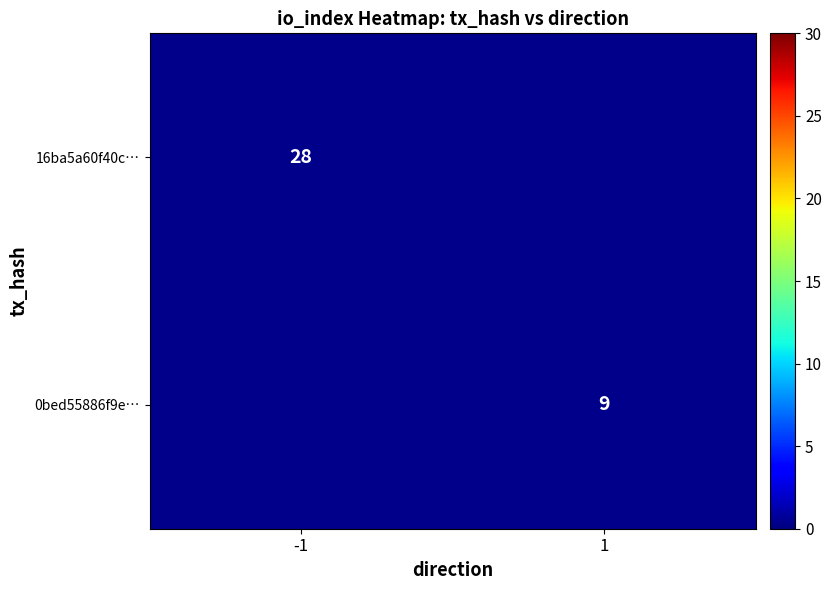

Is it true that 0bed55886f9e… equals 9 at 1?

True